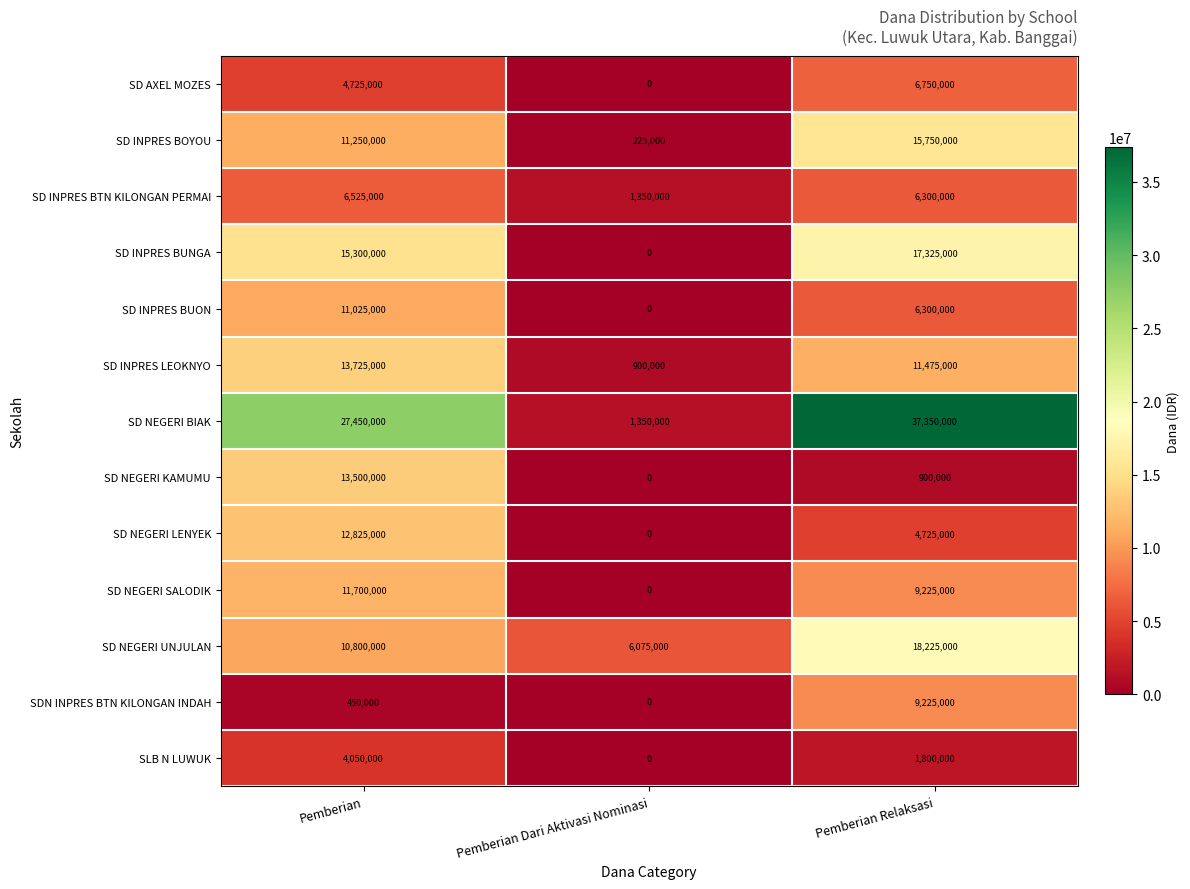

How many distinct data groups are displayed?

13